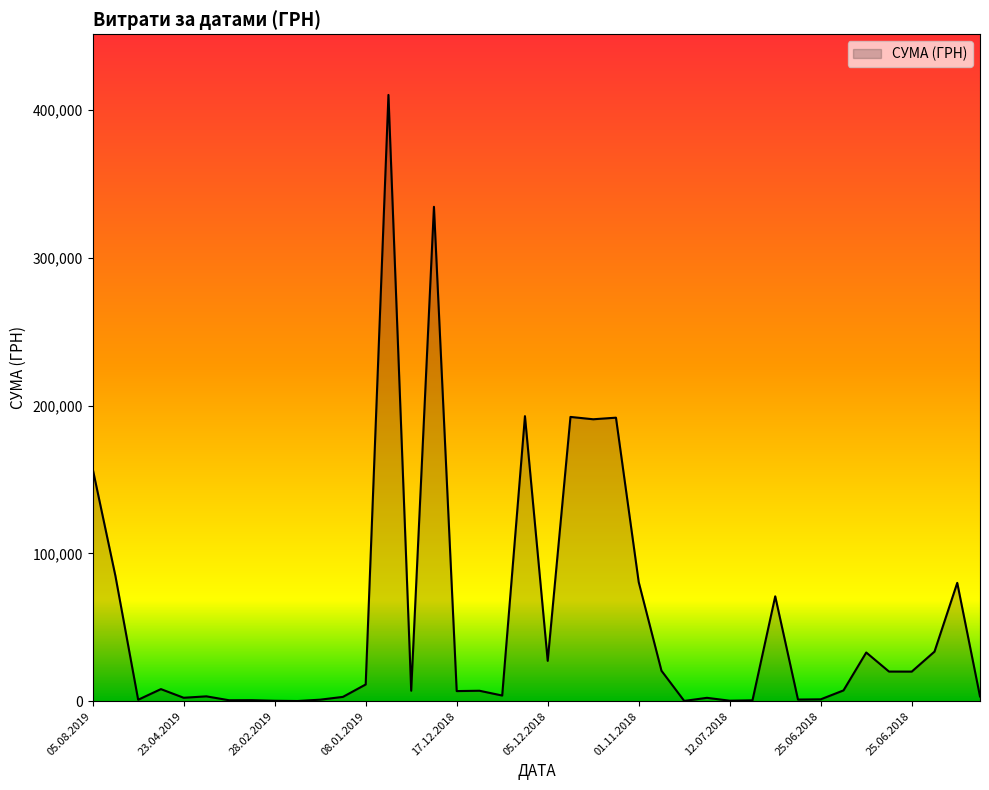

What is the greatest value displayed?

410119.1